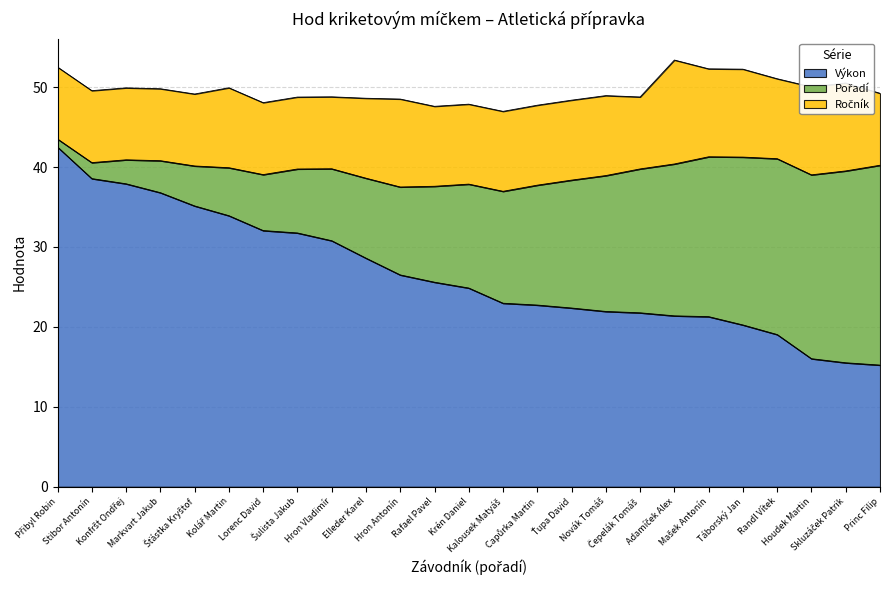

Is the value of Pořadí at Randl Vítek greater than the value of Výkon at Elleder Karel?

No